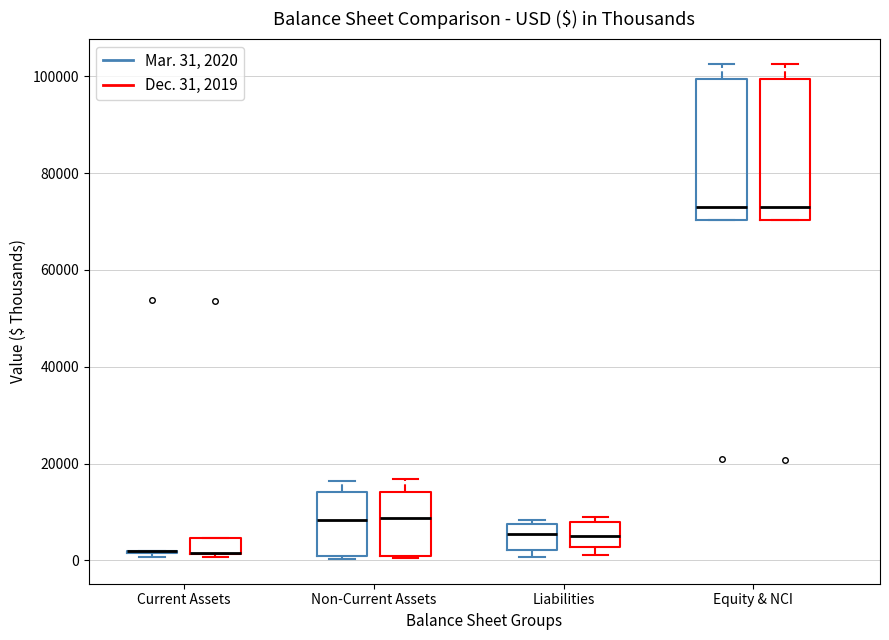

Reading left to right, read every box against the y-axis: the position of its median line, the range the box covers, and the ends of its whiskers. The values are not printed on the chart, so give them approximately, as read against the axis.

Current Assets (Mar. 31, 2020): box collapsed to a line at 2000, whiskers 0 to 2000
Current Assets (Dec. 31, 2019): median 2000 (drawn on the box's lower edge), box 2000 to 4000, whiskers 0 to 4000
Non-Current Assets (Mar. 31, 2020): median 8000, box 0 to 14000, whiskers 0 to 16000
Non-Current Assets (Dec. 31, 2019): median 8000, box 0 to 14000, whiskers 0 to 16000
Liabilities (Mar. 31, 2020): median 6000, box 2000 to 8000, whiskers 0 to 8000 (just above the box's upper edge)
Liabilities (Dec. 31, 2019): median 6000, box 2000 to 8000, whiskers 2000 (just below the box's lower edge) to 8000 (just above the box's upper edge)
Equity & NCI (Mar. 31, 2020): median 72000, box 70000 to 100000, whiskers 70000 to 102000
Equity & NCI (Dec. 31, 2019): median 72000, box 70000 to 100000, whiskers 70000 to 102000